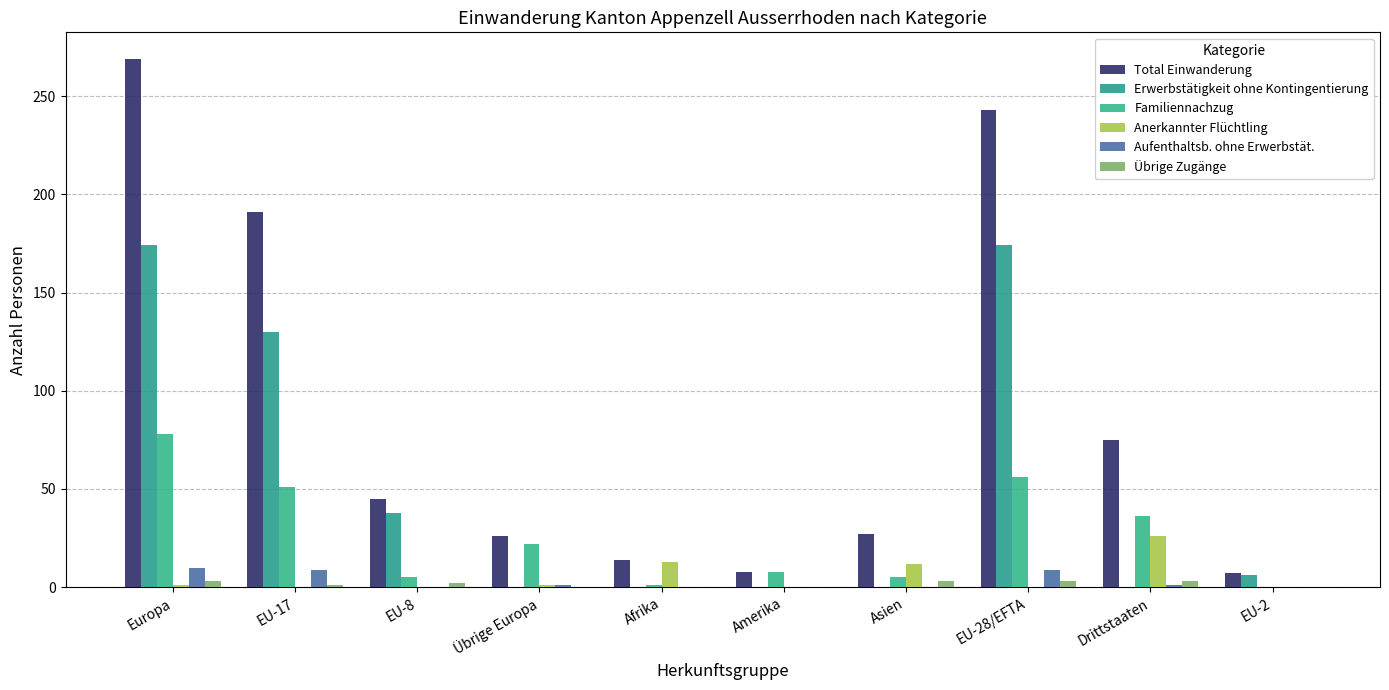

How many groups of bars are there?

10